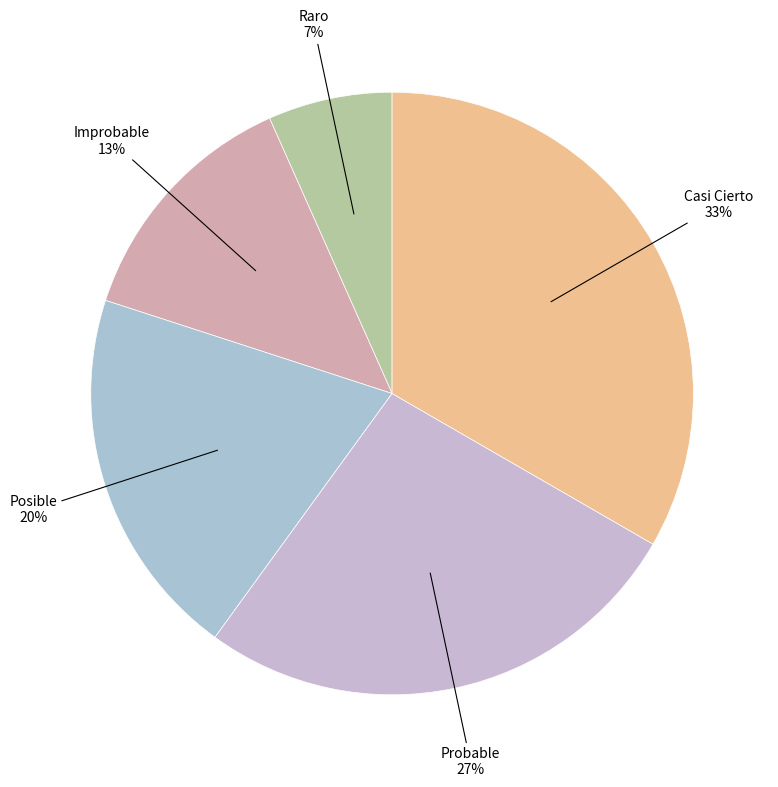

Is there any slice that represents more than half of the pie?

No